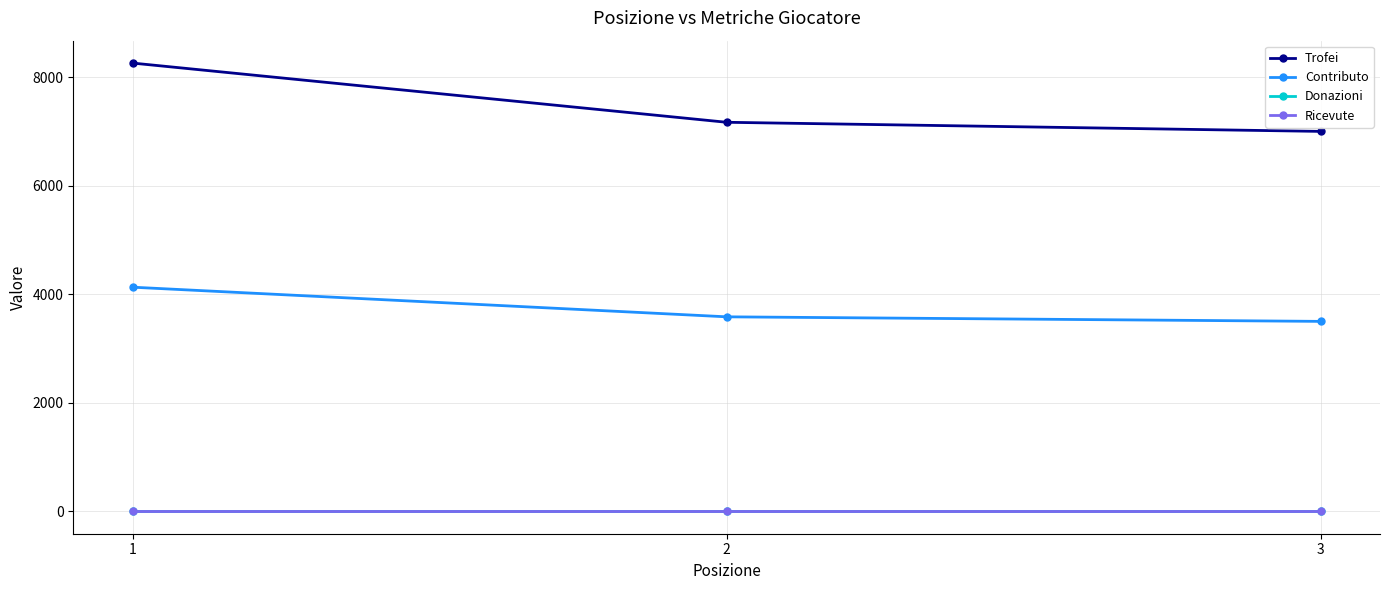

What is the sum of all Trofei values?

22430